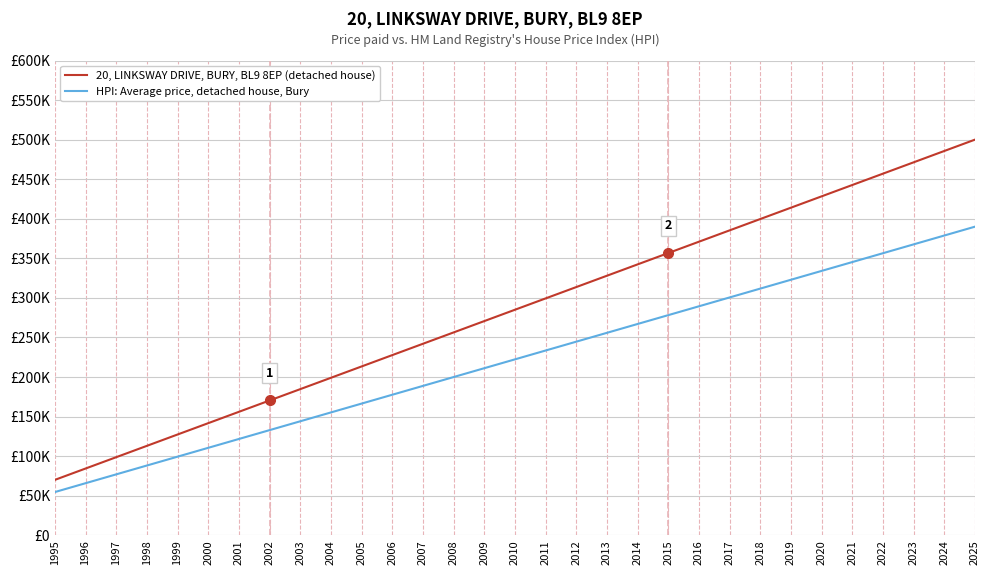

Reading left to right, list all the values displayed in this chart.

20, LINKSWAY DRIVE, BURY, BL9 8EP (detached house): 70000.0	84333.3	98666.7	113000.0	127333.3	141666.7	156000.0	170333.3	184666.7	199000.0	213333.3	227666.7	242000.0	256333.3	270666.7	285000.0	299333.3	313666.7	328000.0	342333.3	356666.7	371000.0	385333.3	399666.7	414000.0	428333.3	442666.7	457000.0	471333.3	485666.7	500000.0
HPI: Average price, detached house, Bury: 54600.0	65780.0	76960.0	88140.0	99320.0	110500.0	121680.0	132860.0	144040.0	155220.0	166400.0	177580.0	188760.0	199940.0	211120.0	222300.0	233480.0	244660.0	255840.0	267020.0	278200.0	289380.0	300560.0	311740.0	322920.0	334100.0	345280.0	356460.0	367640.0	378820.0	390000.0